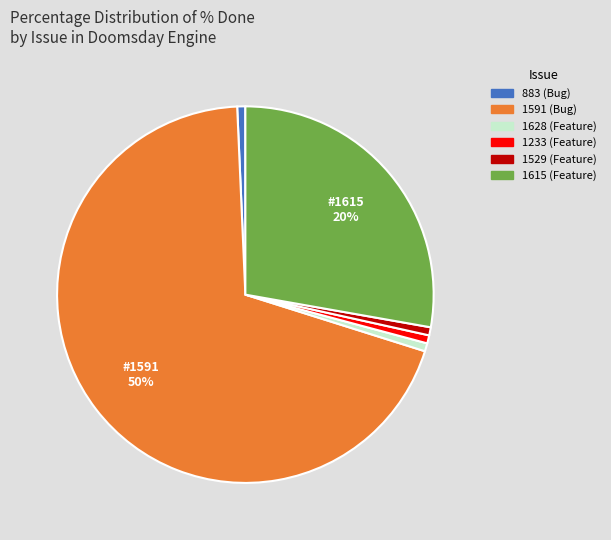

How many slices are in this pie chart?

6